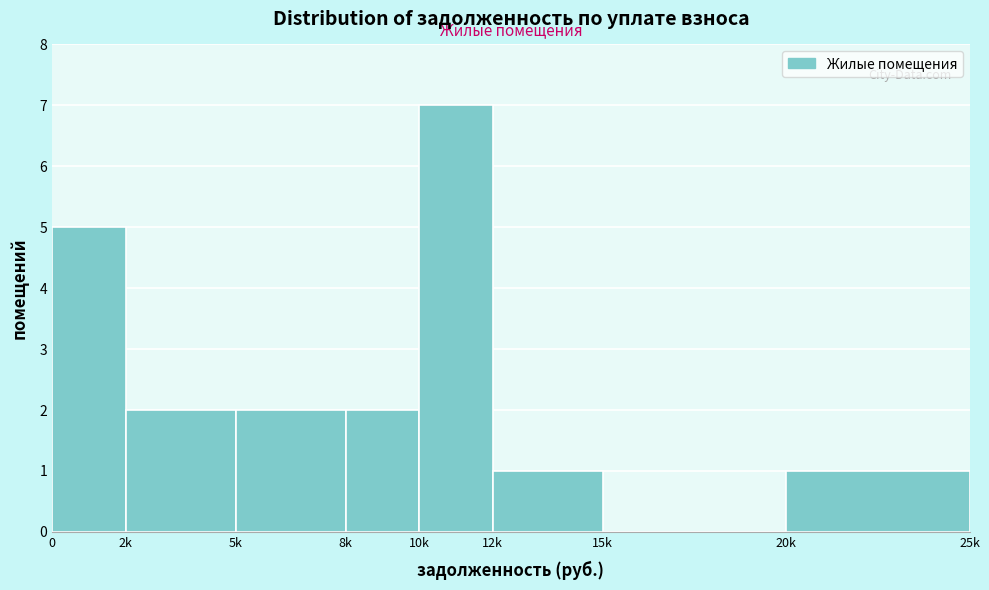

Reading right to left, what are all the values shown in this chart?

20k=1	15k=0	12k=1	10k=7	8k=2	5k=2	2k=2	0=5